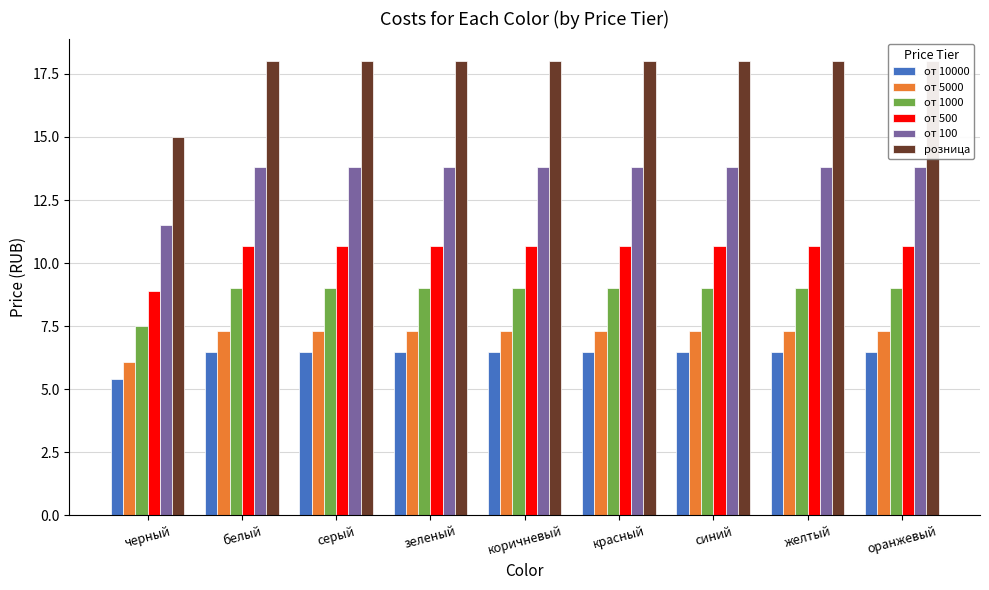

Are the bars horizontal?

No